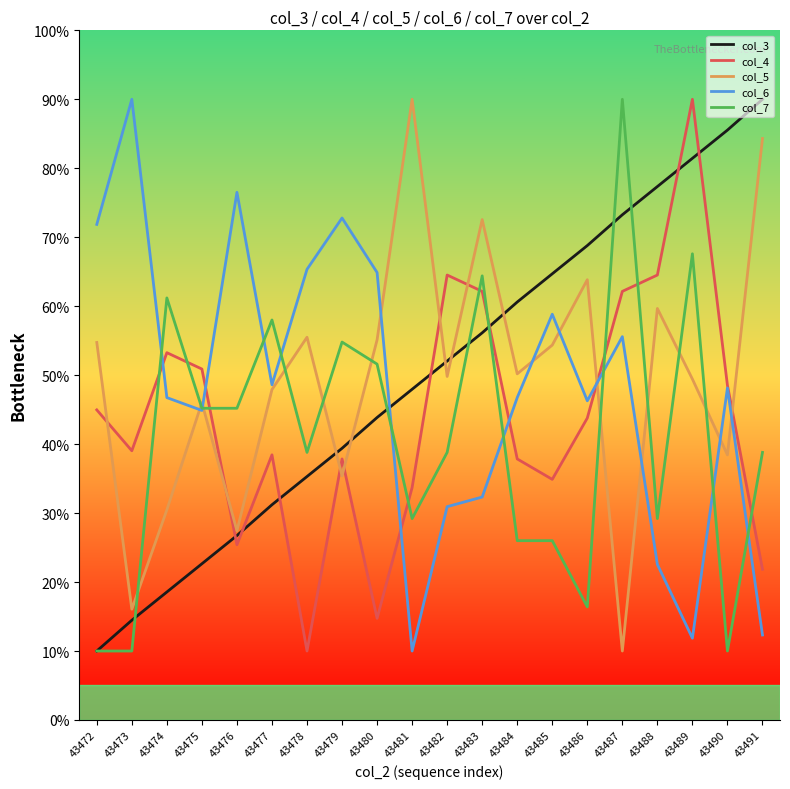

At how many categories does at least one series exceed 78?

6